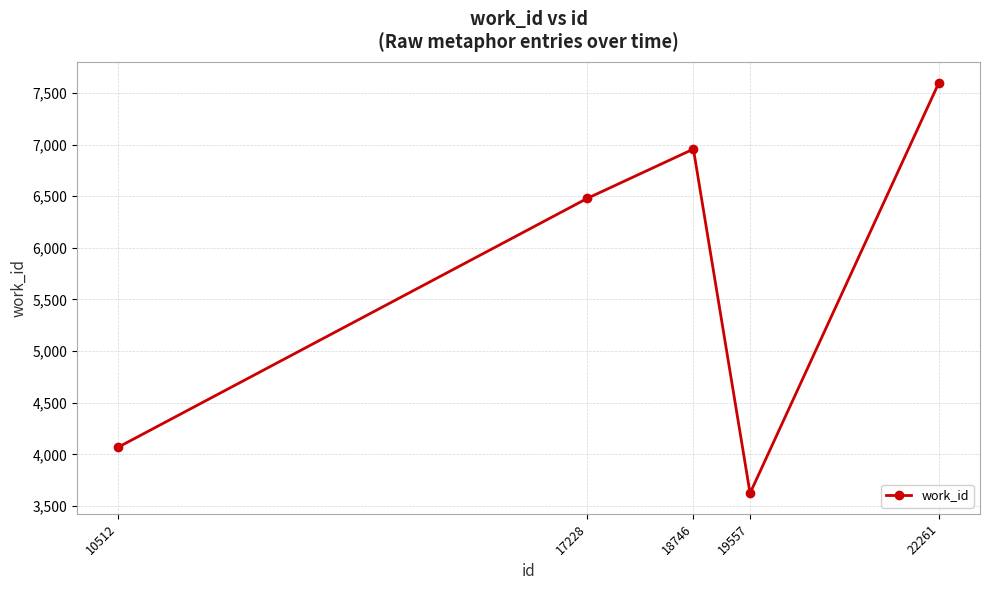

What is the average value?

5745